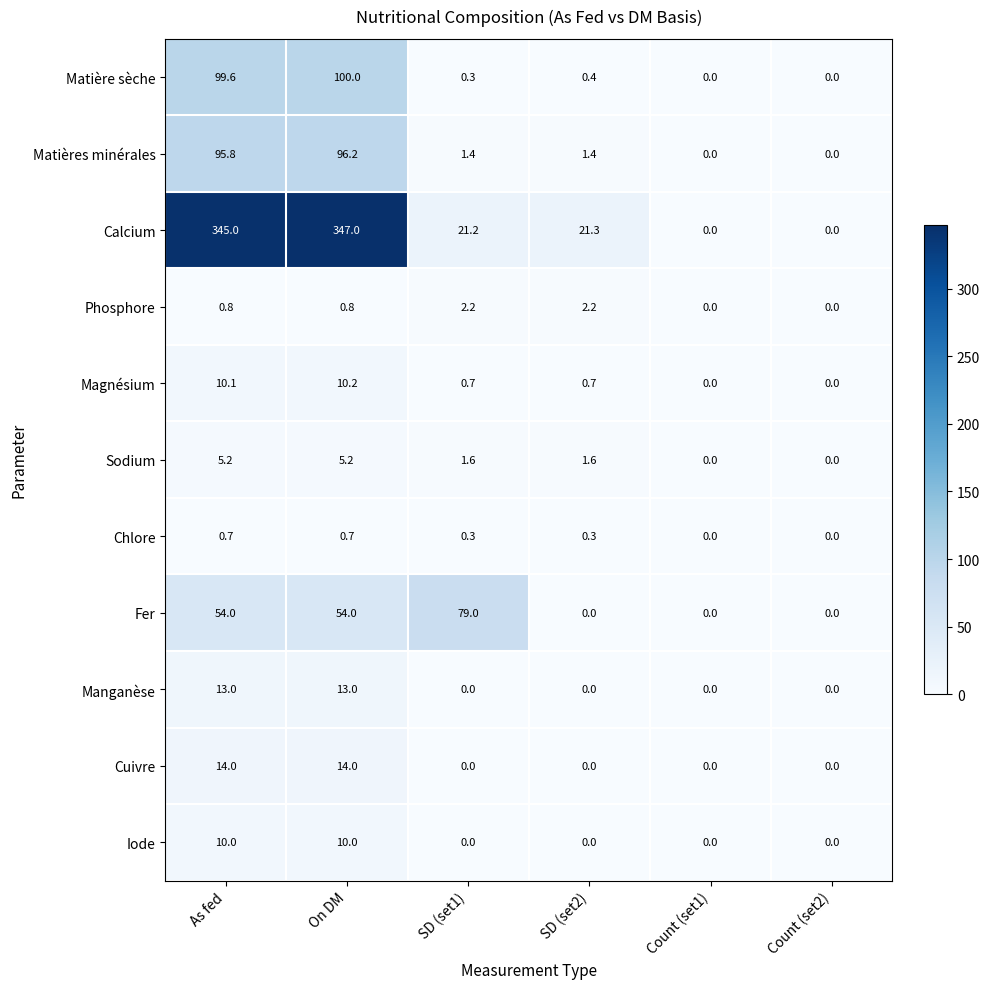

Read the Magnésium value at As fed.

10.1